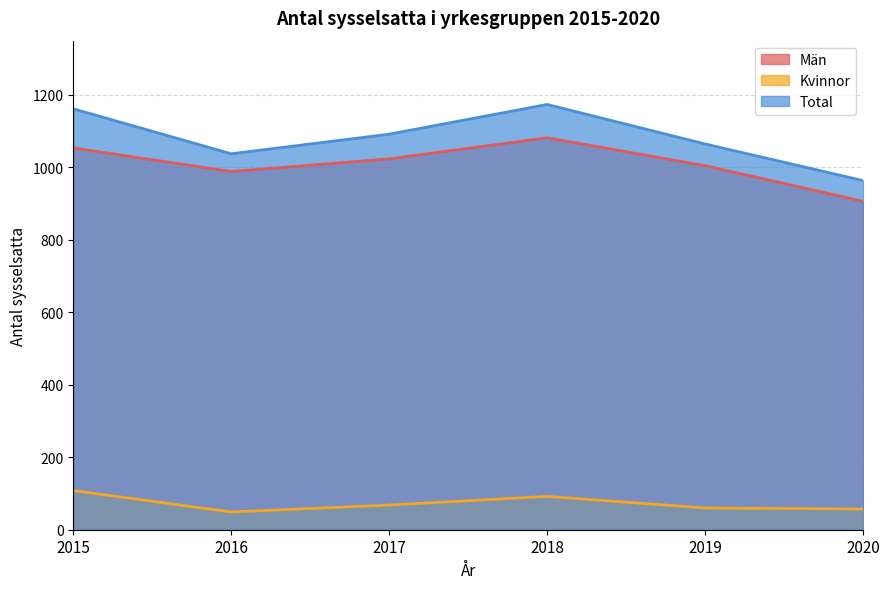

What is the minimum value shown in the chart?

49